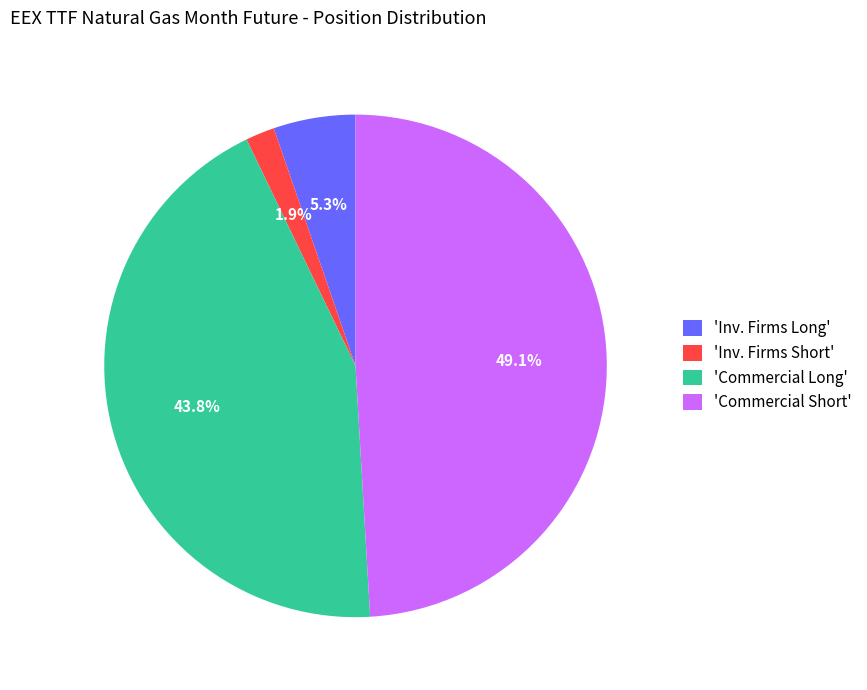

What portion of the pie excludes 'Commercial Short'?

50.9%